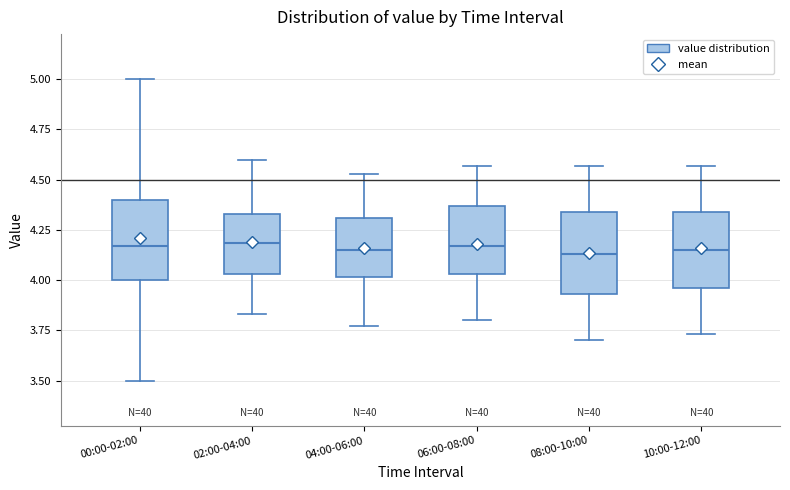

Reading left to right, transcribe this box plot: for each box, give where its median line is, the range the box spans, and where its two whiskers end, as read against the y-axis. The values are not printed on the chart, so give them approximately, as read against the axis.

00:00-02:00: median 4.15, box 4.00 to 4.40, whiskers 3.50 to 5.00
02:00-04:00: median 4.20, box 4.05 to 4.35, whiskers 3.85 to 4.60
04:00-06:00: median 4.15, box 4.00 to 4.30, whiskers 3.75 to 4.55
06:00-08:00: median 4.15, box 4.05 to 4.35, whiskers 3.80 to 4.55
08:00-10:00: median 4.15, box 3.95 to 4.35, whiskers 3.70 to 4.55
10:00-12:00: median 4.15, box 3.95 to 4.35, whiskers 3.75 to 4.55